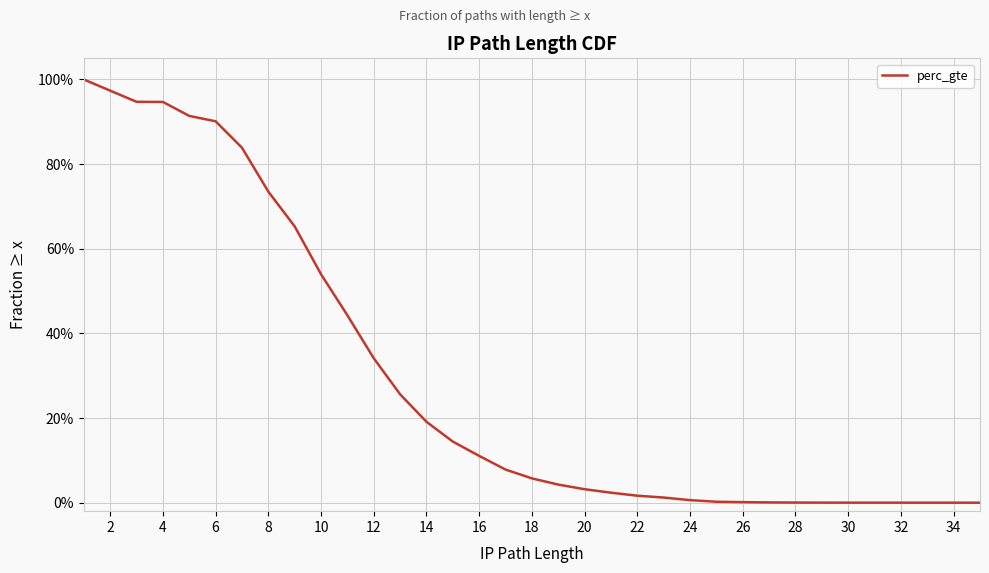

How many values exceed 0?

32